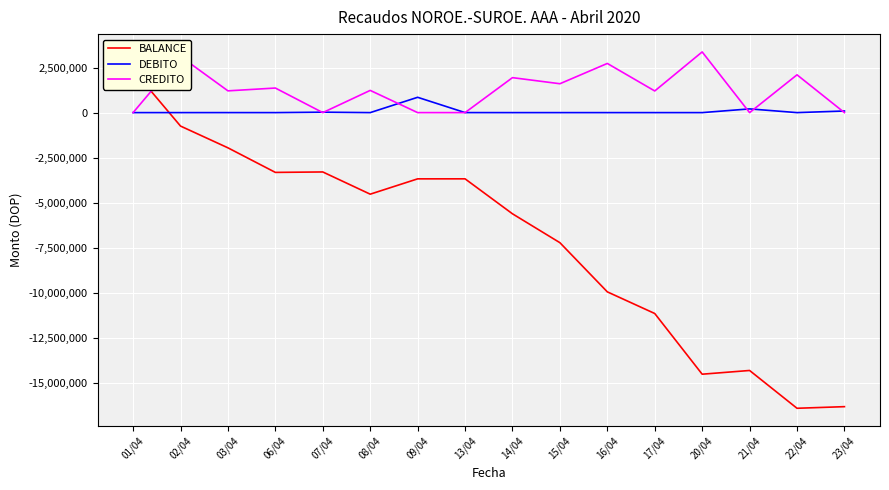

How many data points in BALANCE are above -4525337?

7